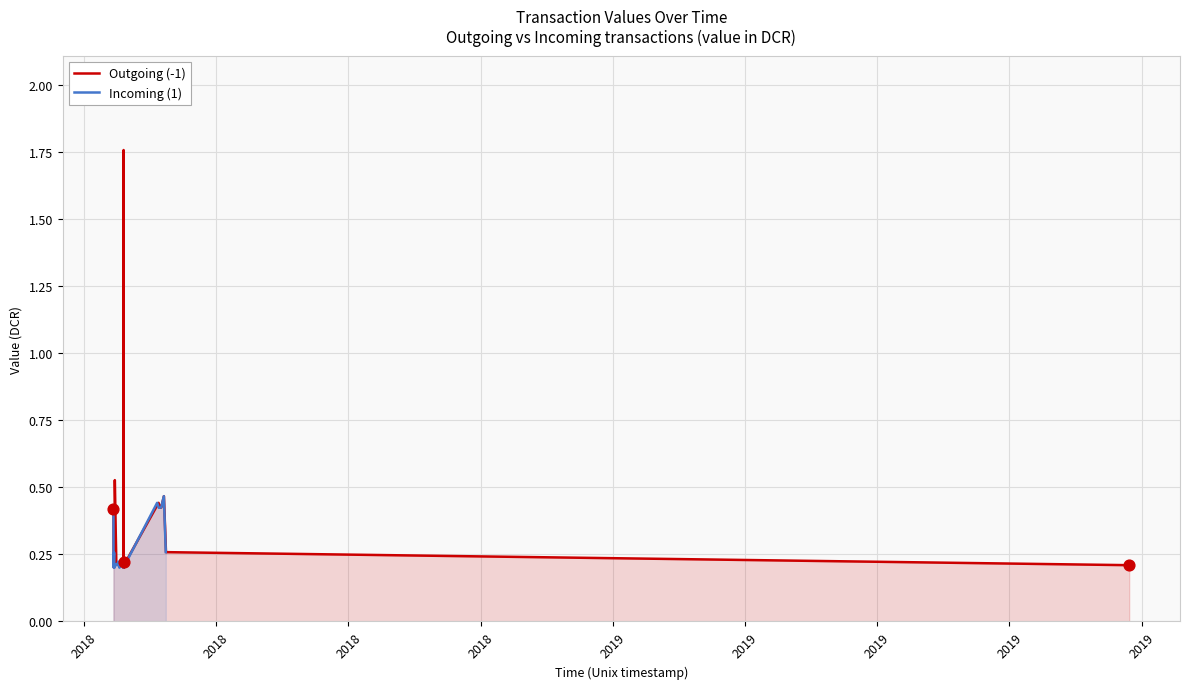

Which series has the largest total across all categories?

Outgoing (-1)